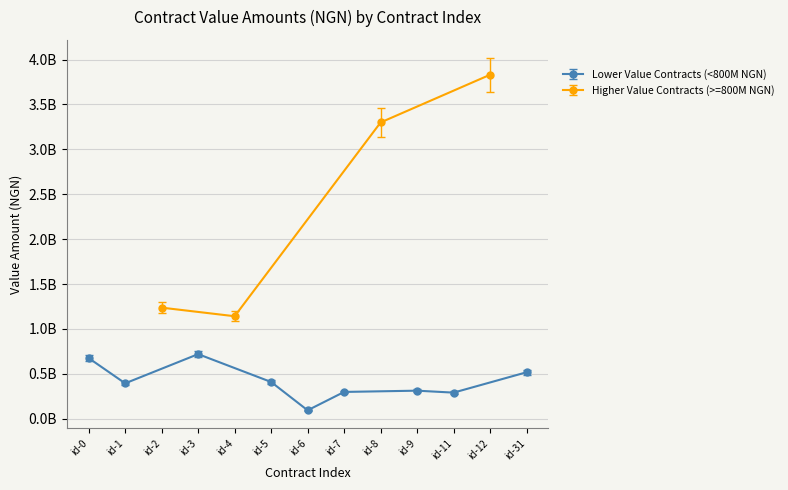

What is the greatest value displayed?

3831244336.5